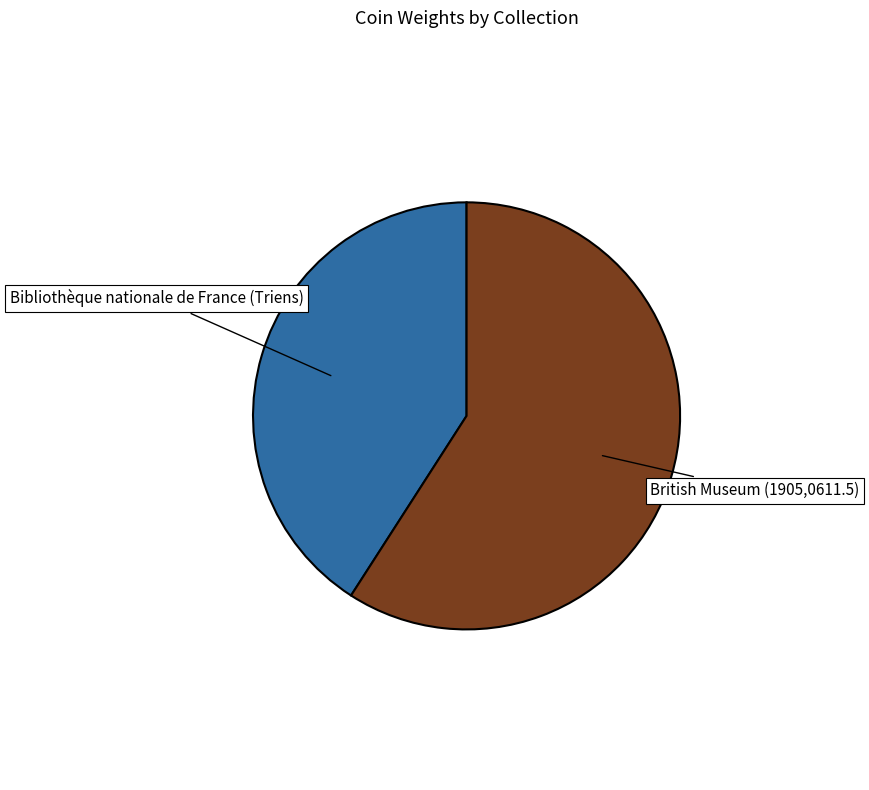

Is there any slice that represents more than half of the pie?

Yes